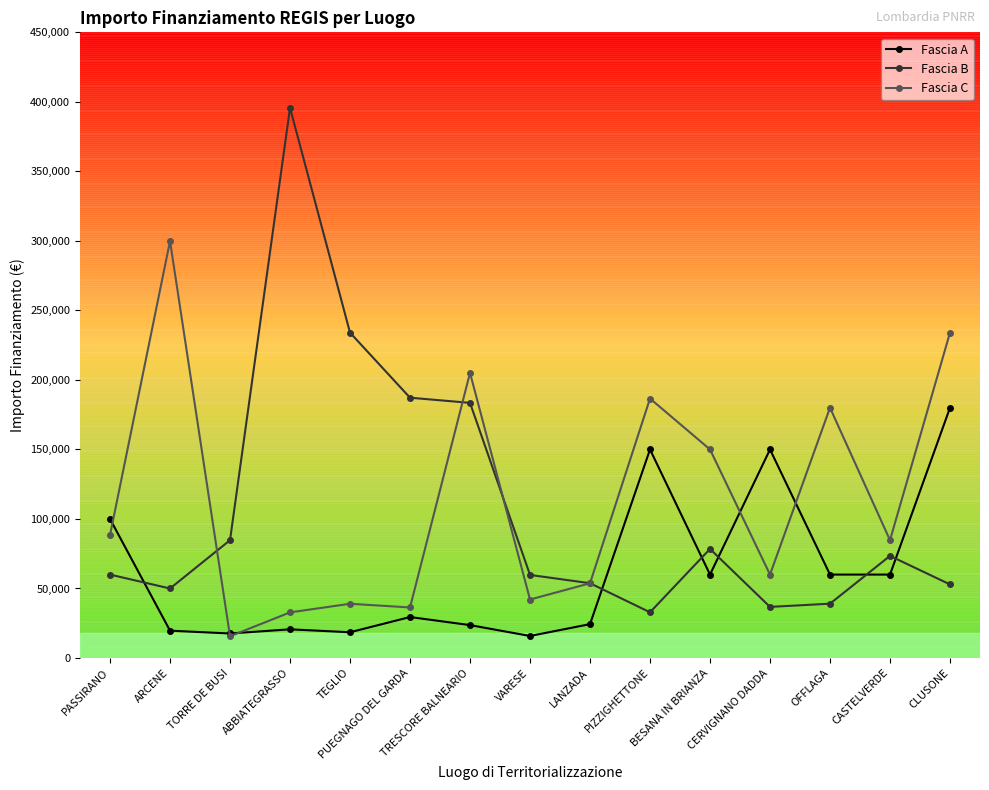

What is the value of the Fascia B point at the 8th from the left?

59760.0